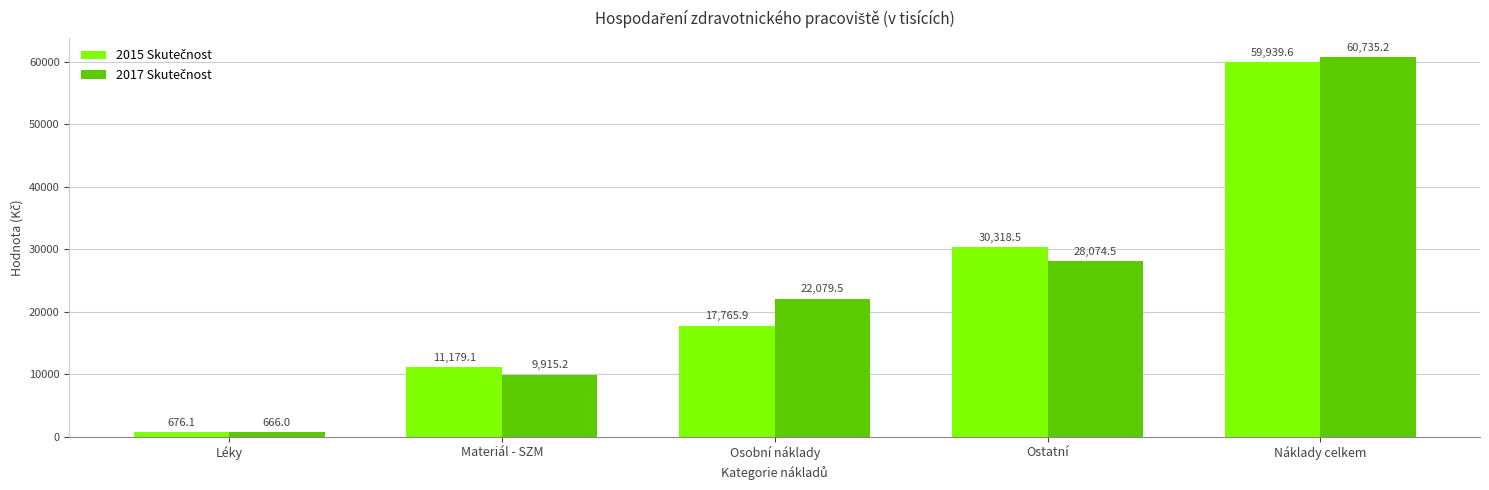

What is the minimum value shown in the chart?

666.0